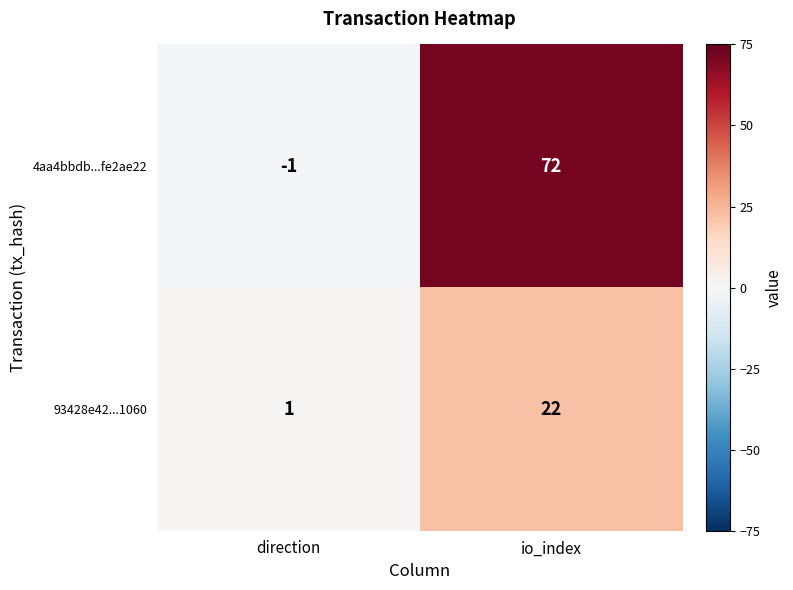

What is the greatest value displayed?

72